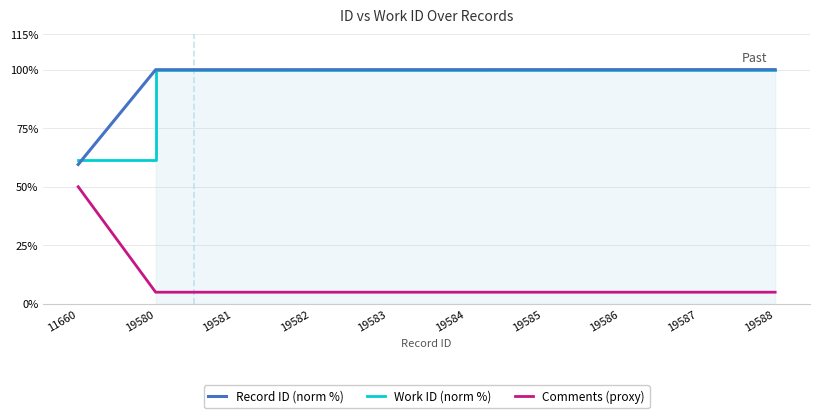

Rank the series by their maximum value, from lowest to highest.

Comments (proxy), Record ID (norm %), Work ID (norm %)